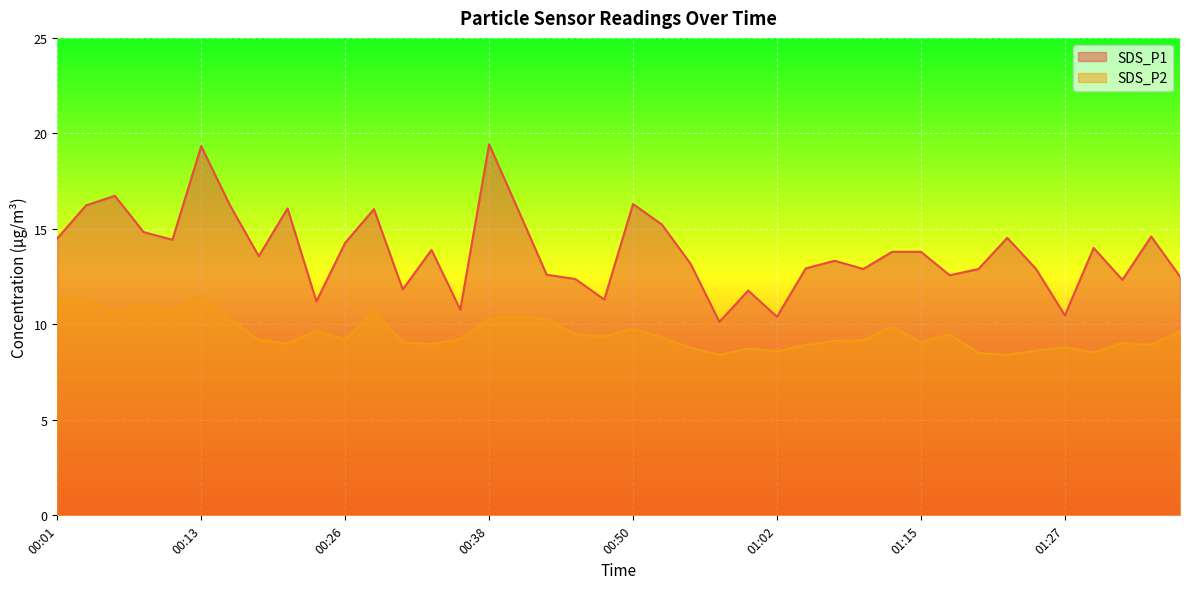

What value does the SDS_P2 series have at 00:01?

11.4